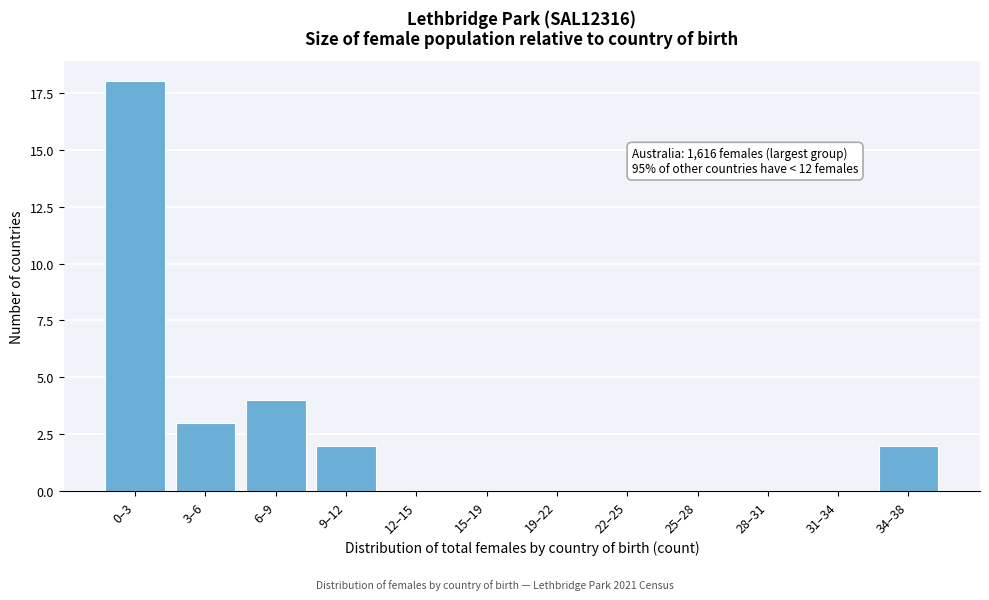

Reading left to right, extract all data points from this chart.

0–3=18	3–6=3	6–9=4	9–12=2	12–15=0	15–19=0	19–22=0	22–25=0	25–28=0	28–31=0	31–34=0	34–38=2